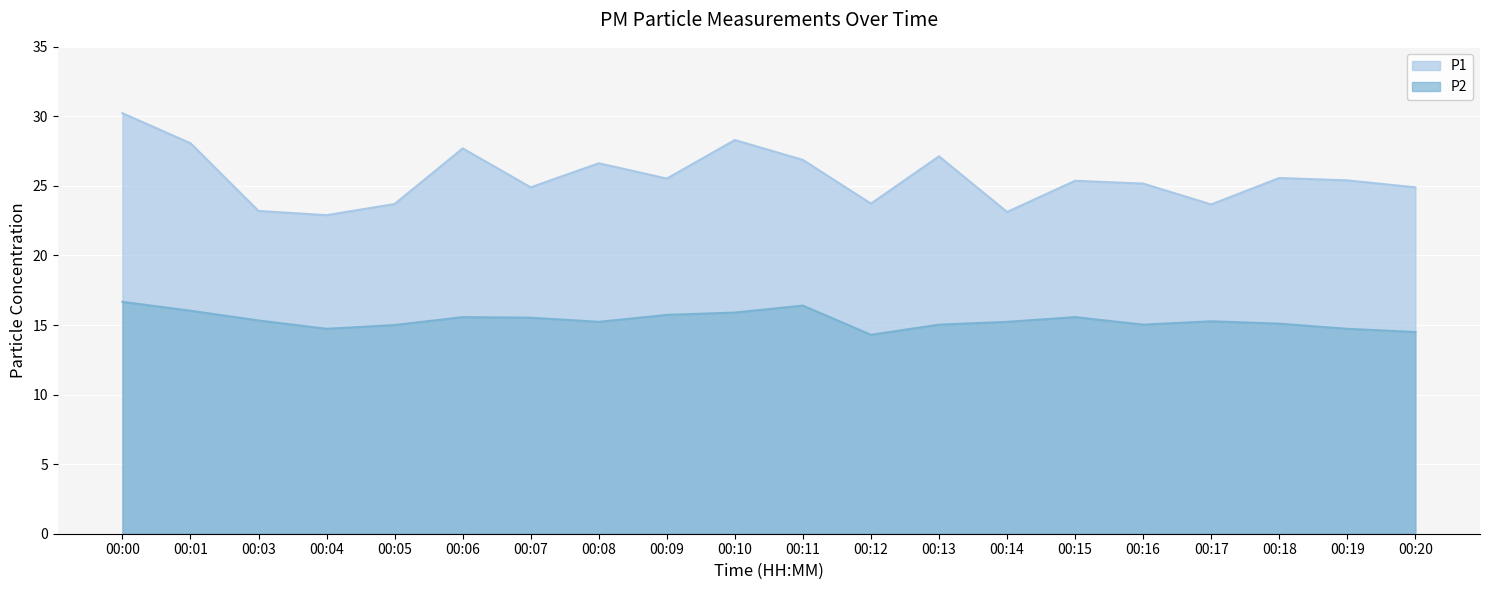

Which has a higher value, 00:20 or 00:19?

00:19